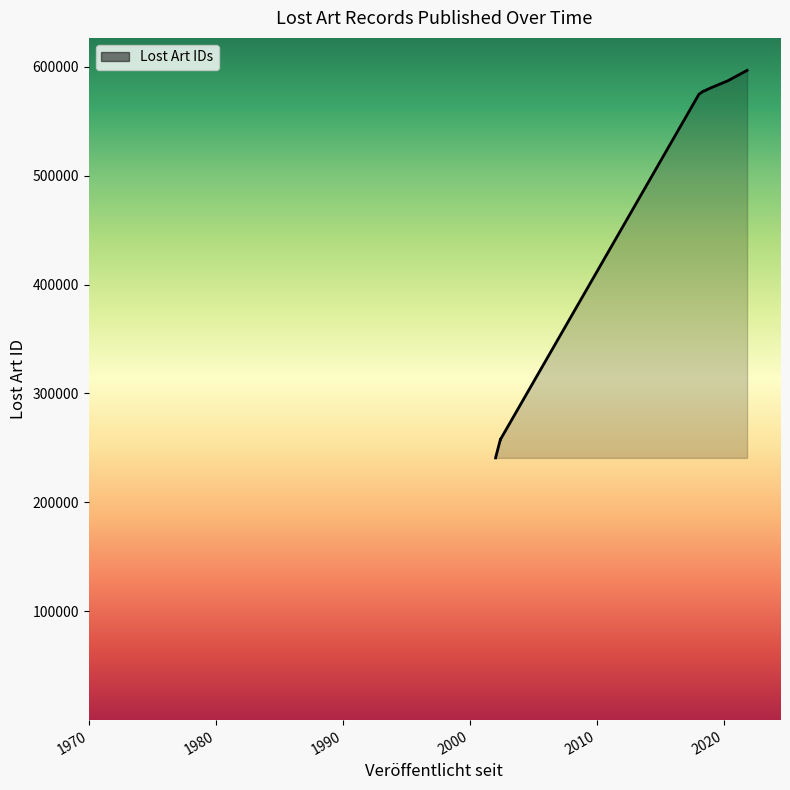

What is the greatest value displayed?

596648